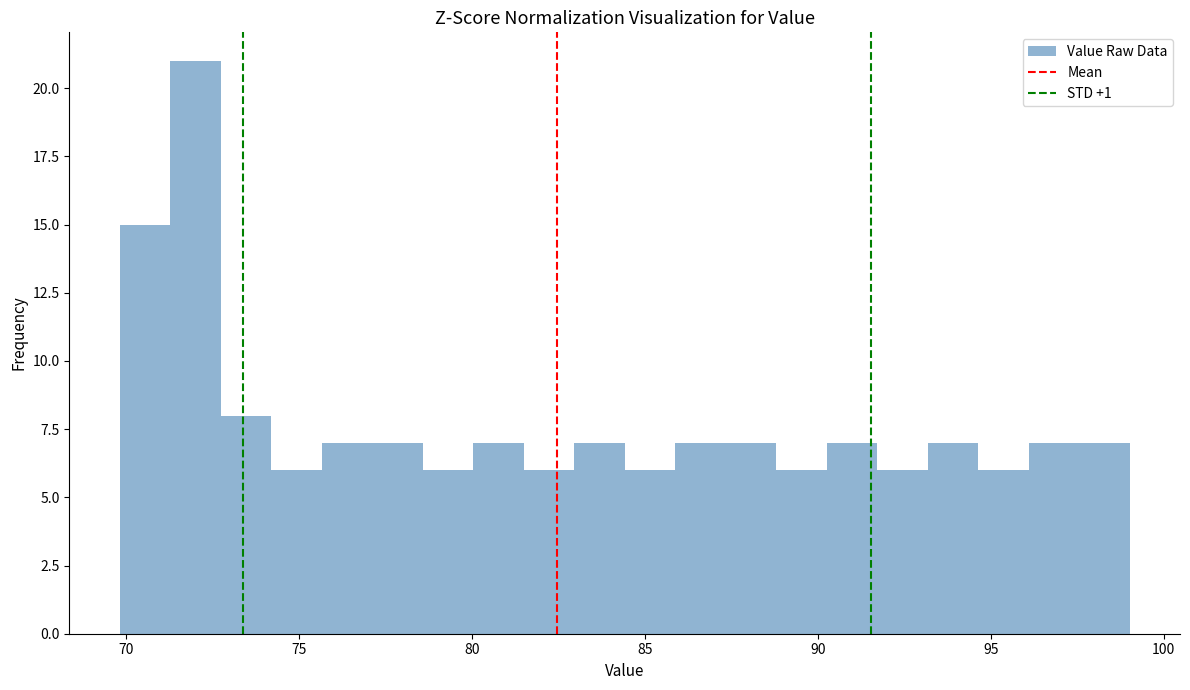

Read against the x-axis, roughly where is the centre of the tallest bar?

72.0